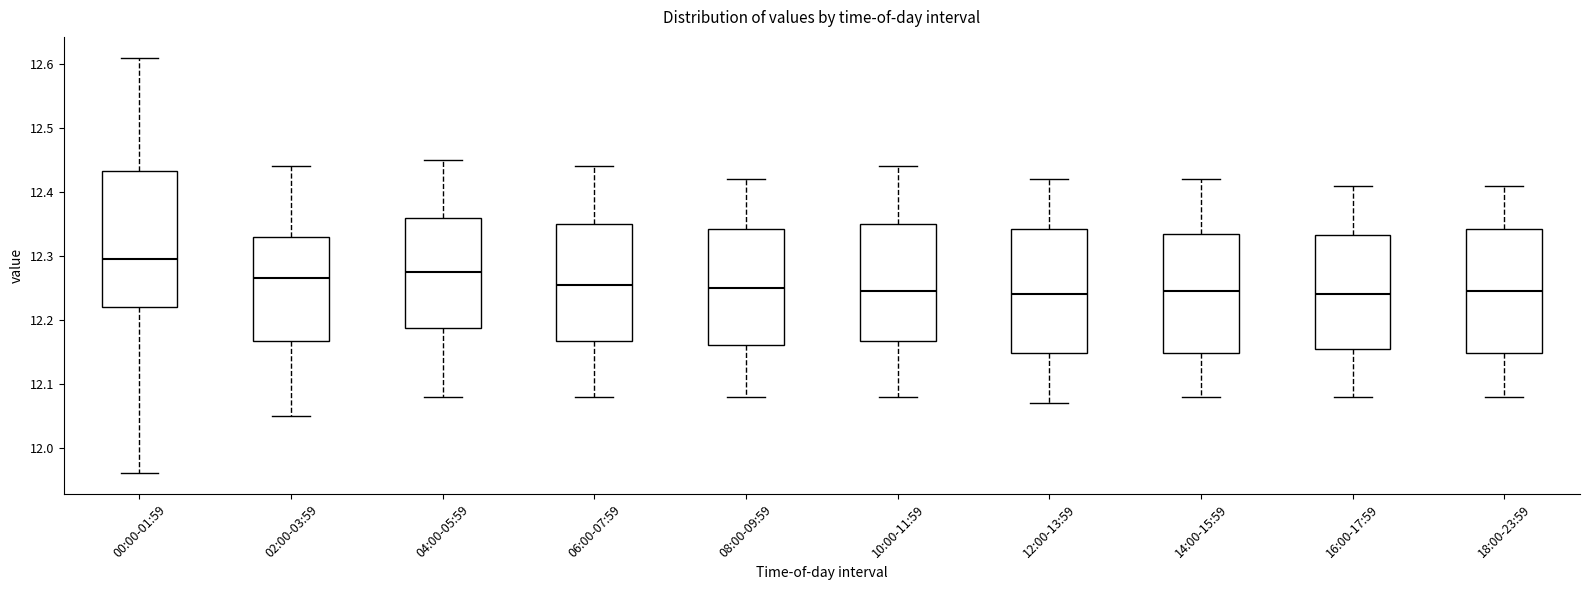

Reading left to right, read every box against the y-axis: the position of its median line, the range the box covers, and the ends of its whiskers. The values are not printed on the chart, so give them approximately, as read against the axis.

00:00-01:59: median 12.30, box 12.22 to 12.43, whiskers 11.96 to 12.61
02:00-03:59: median 12.27, box 12.17 to 12.33, whiskers 12.05 to 12.44
04:00-05:59: median 12.28, box 12.19 to 12.36, whiskers 12.08 to 12.45
06:00-07:59: median 12.26, box 12.17 to 12.35, whiskers 12.08 to 12.44
08:00-09:59: median 12.25, box 12.16 to 12.34, whiskers 12.08 to 12.42
10:00-11:59: median 12.25, box 12.17 to 12.35, whiskers 12.08 to 12.44
12:00-13:59: median 12.24, box 12.15 to 12.34, whiskers 12.07 to 12.42
14:00-15:59: median 12.25, box 12.15 to 12.34, whiskers 12.08 to 12.42
16:00-17:59: median 12.24, box 12.16 to 12.33, whiskers 12.08 to 12.41
18:00-23:59: median 12.25, box 12.15 to 12.34, whiskers 12.08 to 12.41